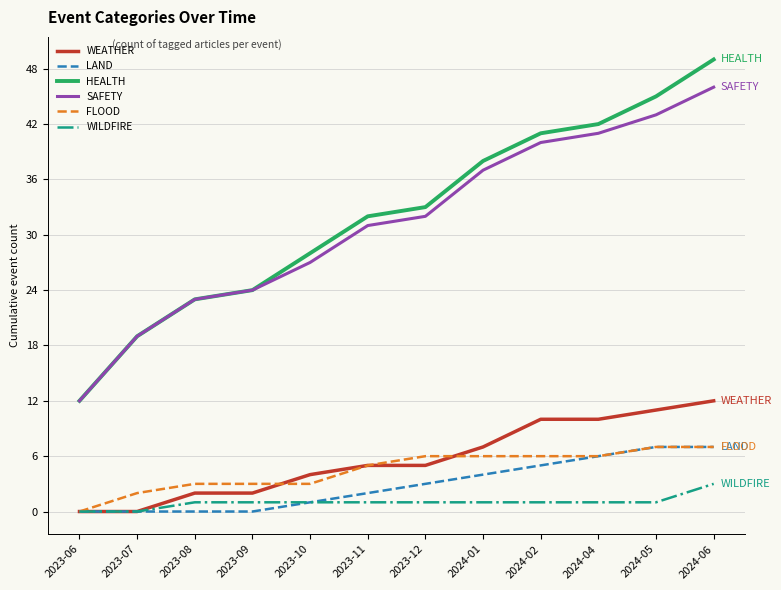

True or false: HEALTH and LAND cross at least once.

False